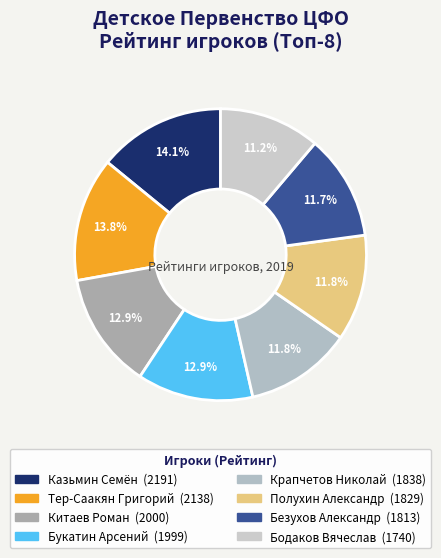

Count the number of slices in the pie.

8